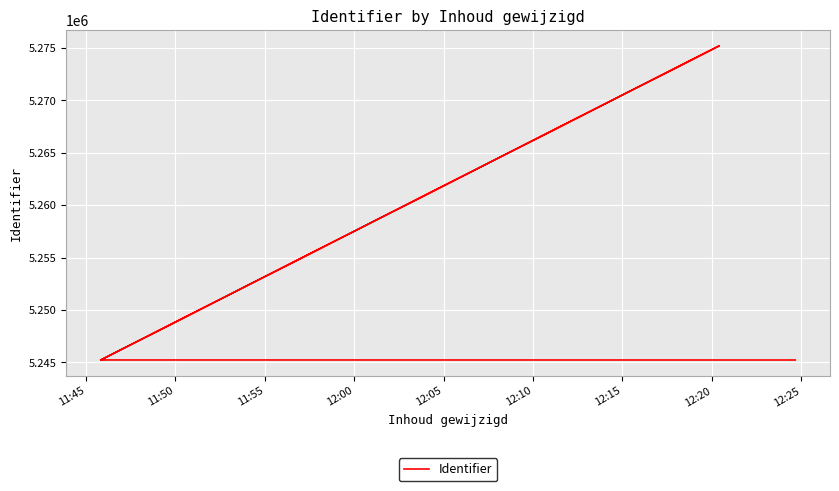

List the labels in order of value, smallest first.

11:45, 11:50, 11:55, 12:00, 12:10, 12:05